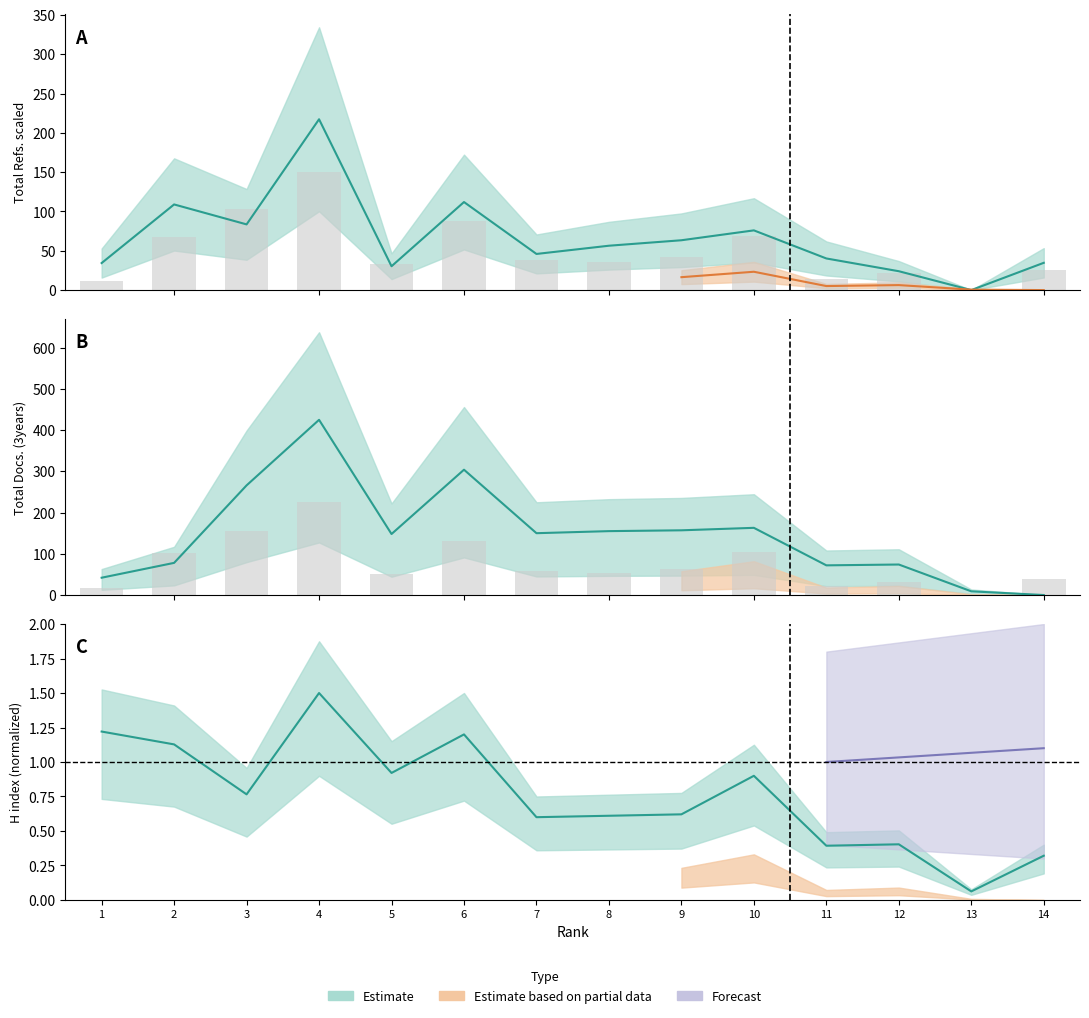

What value does the Total Docs. (3years) series have at 4?

425.0